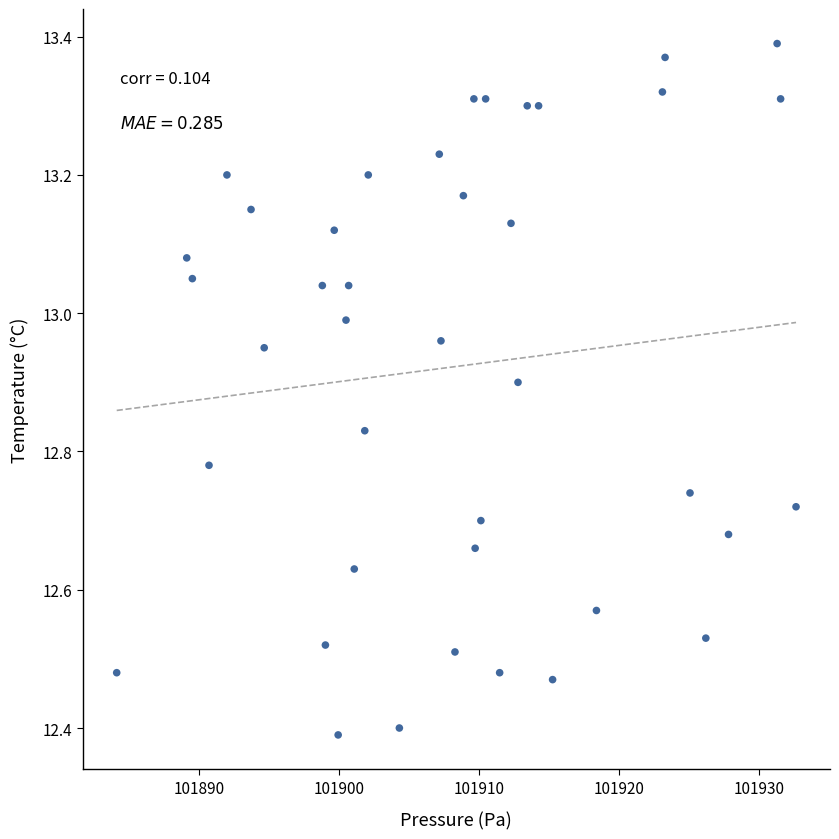

What is the range of Y values (max minus min)?

1.0